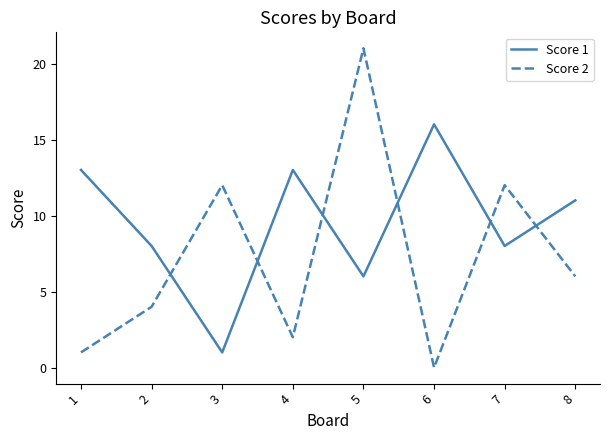

At which category is the sum across all series the highest?

5